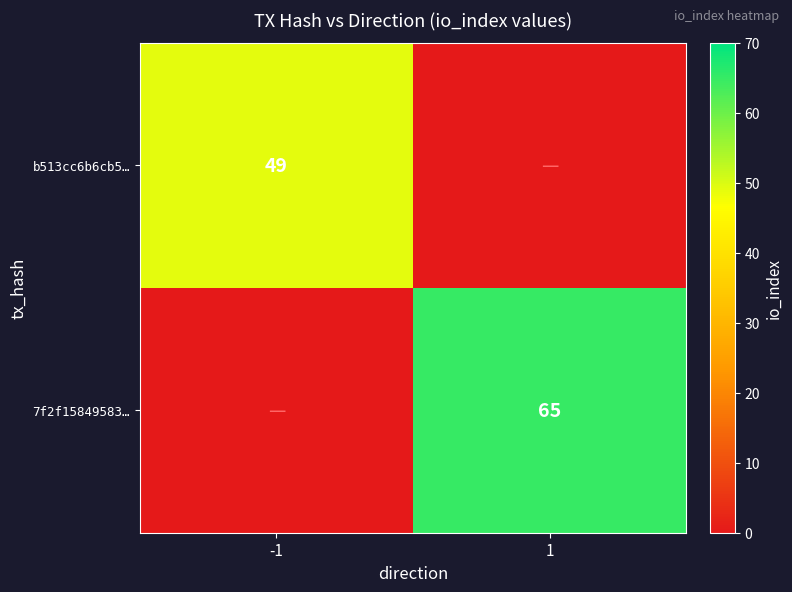

True or false: 7f2f15849583… has a value of 24 at 1.

False